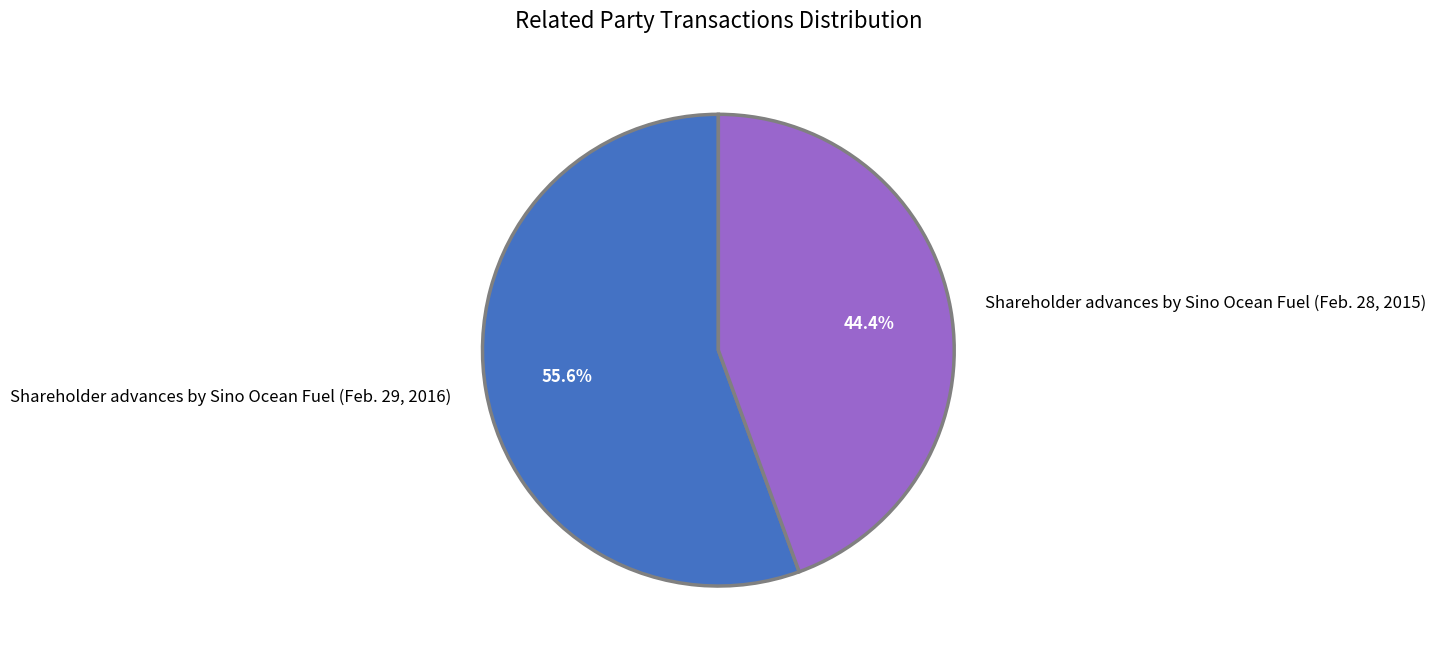

Do Shareholder advances by Sino Ocean Fuel (Feb. 29, 2016) and Shareholder advances by Sino Ocean Fuel (Feb. 28, 2015) together represent more than half of the pie?

Yes